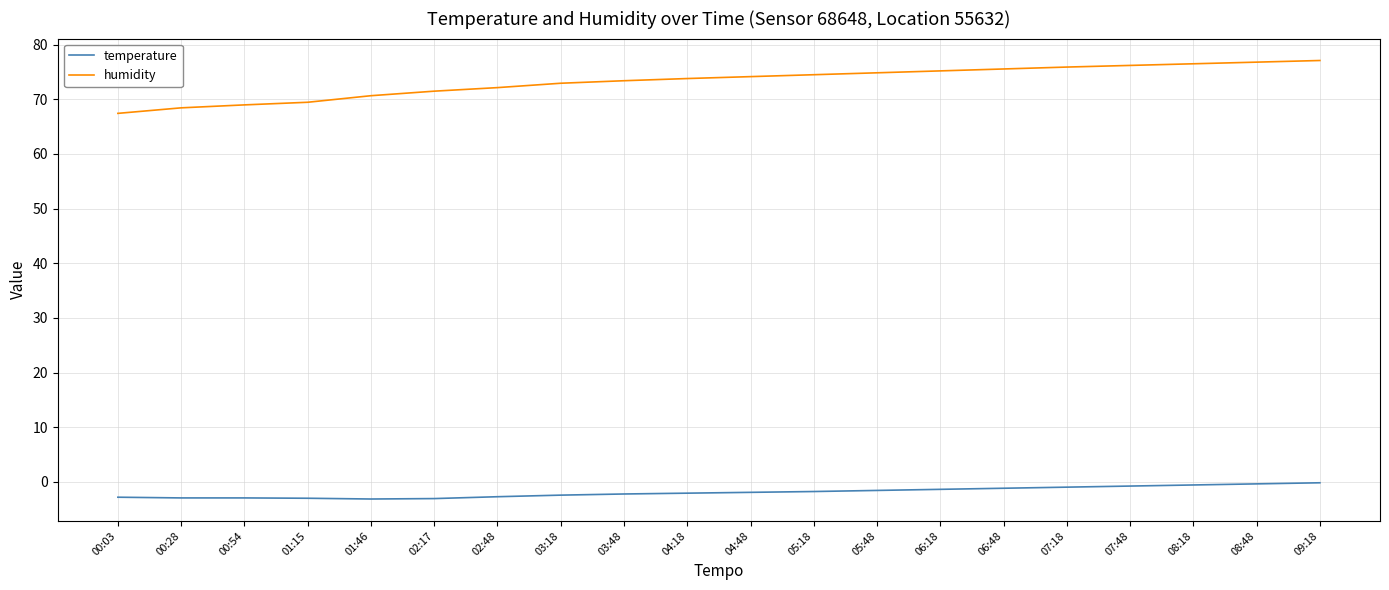

Which series has the largest total across all categories?

humidity